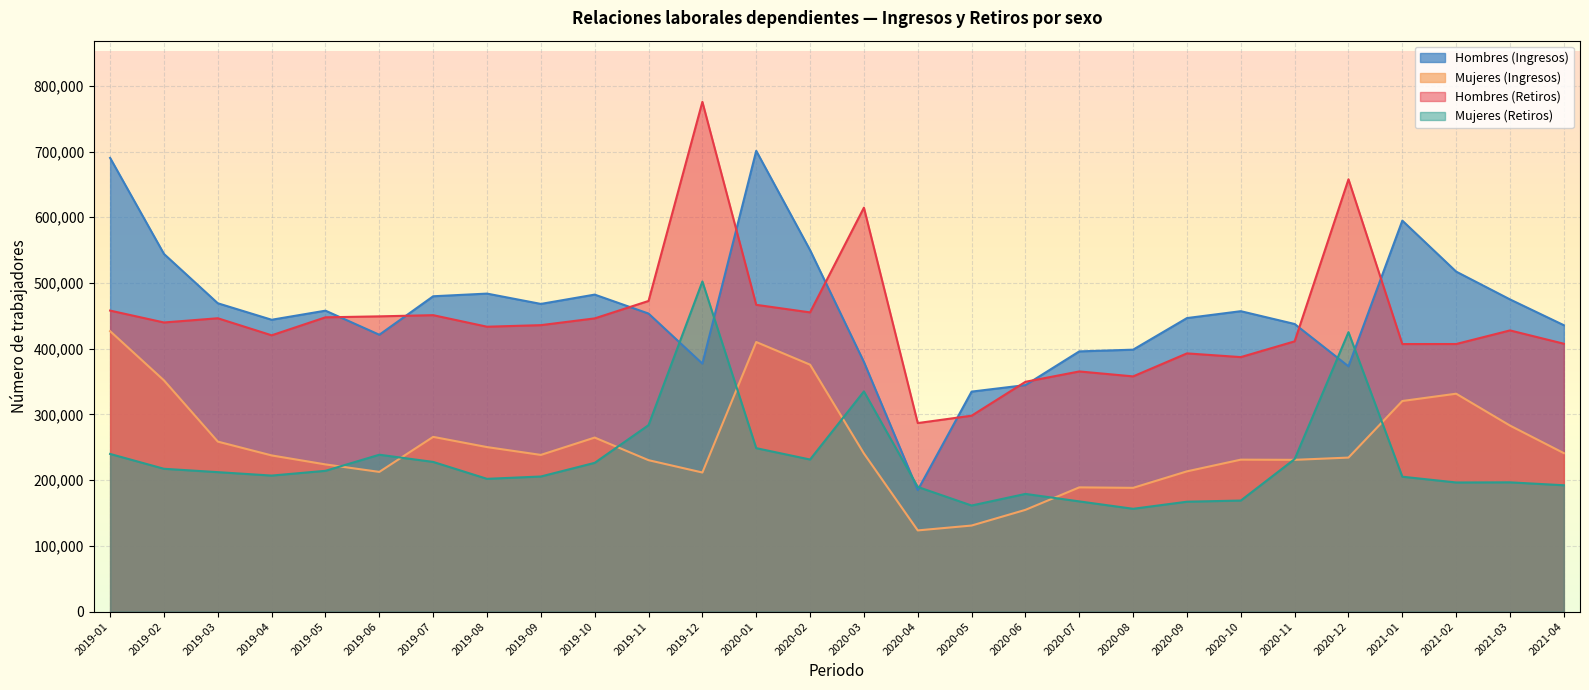

What position from the right is 2019-03?

26